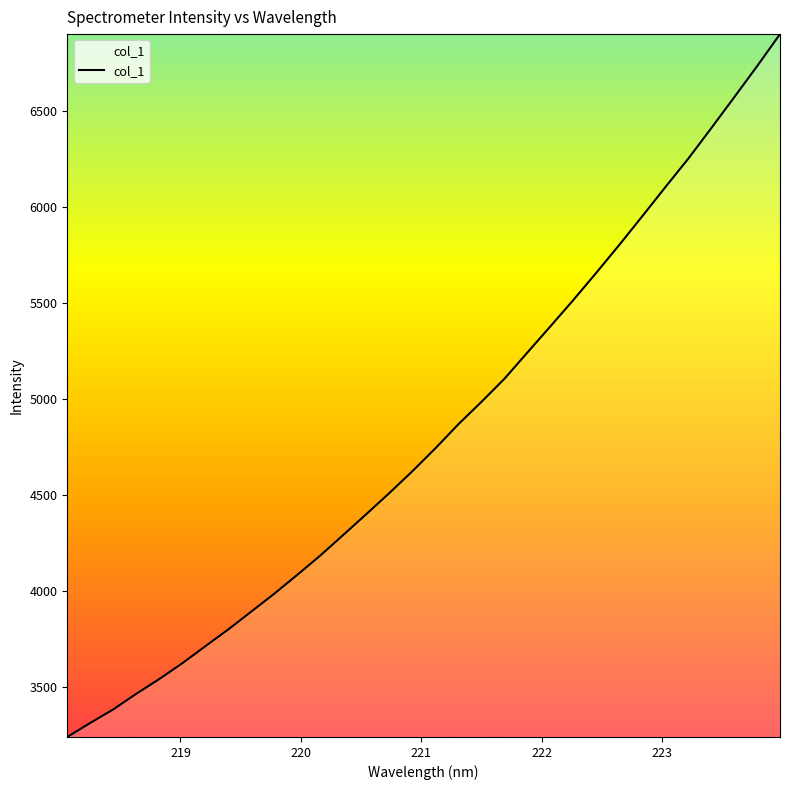

Is this an area chart (filled region under the line)?

No